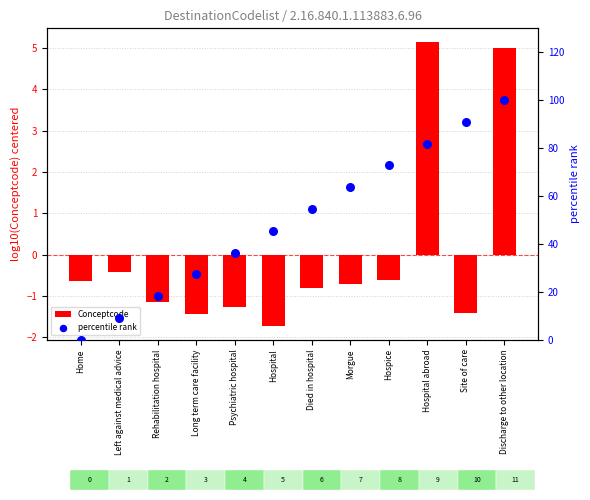

What are all the series names shown in the legend?

Conceptcode, percentile rank